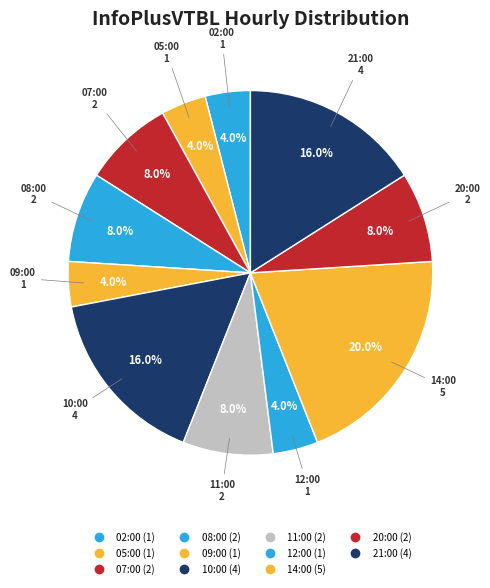

Is it true that 07:00 is 1% of the pie?

False